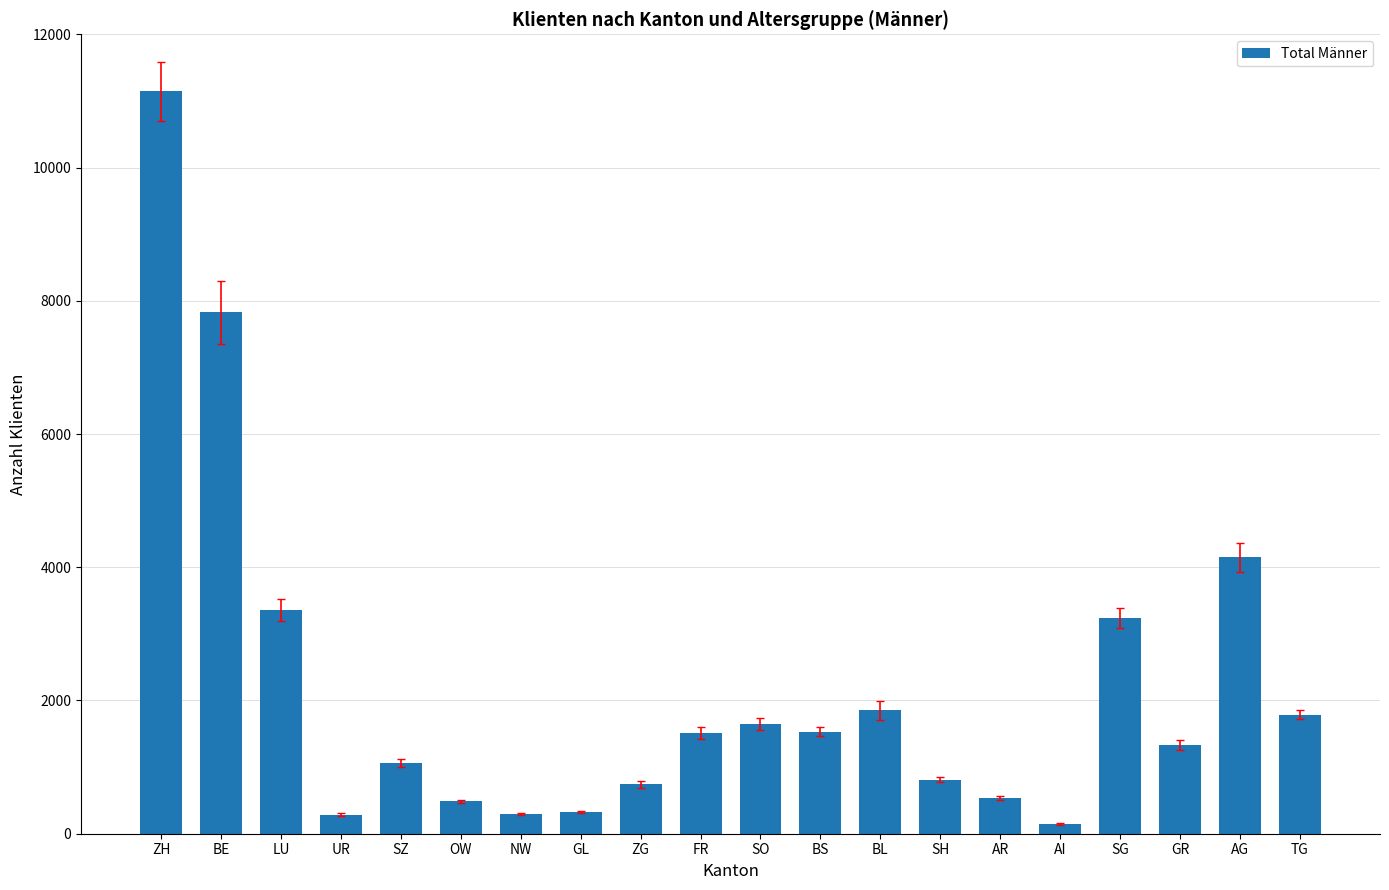

What is the difference between the maximum and second lowest values?

10857